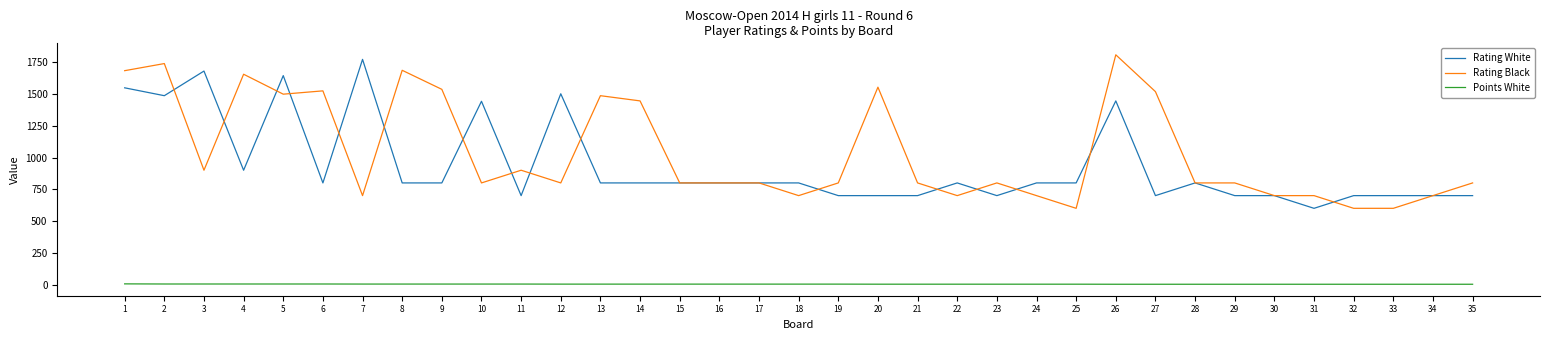

Is it true that Points White equals 3.0 at 16?

True